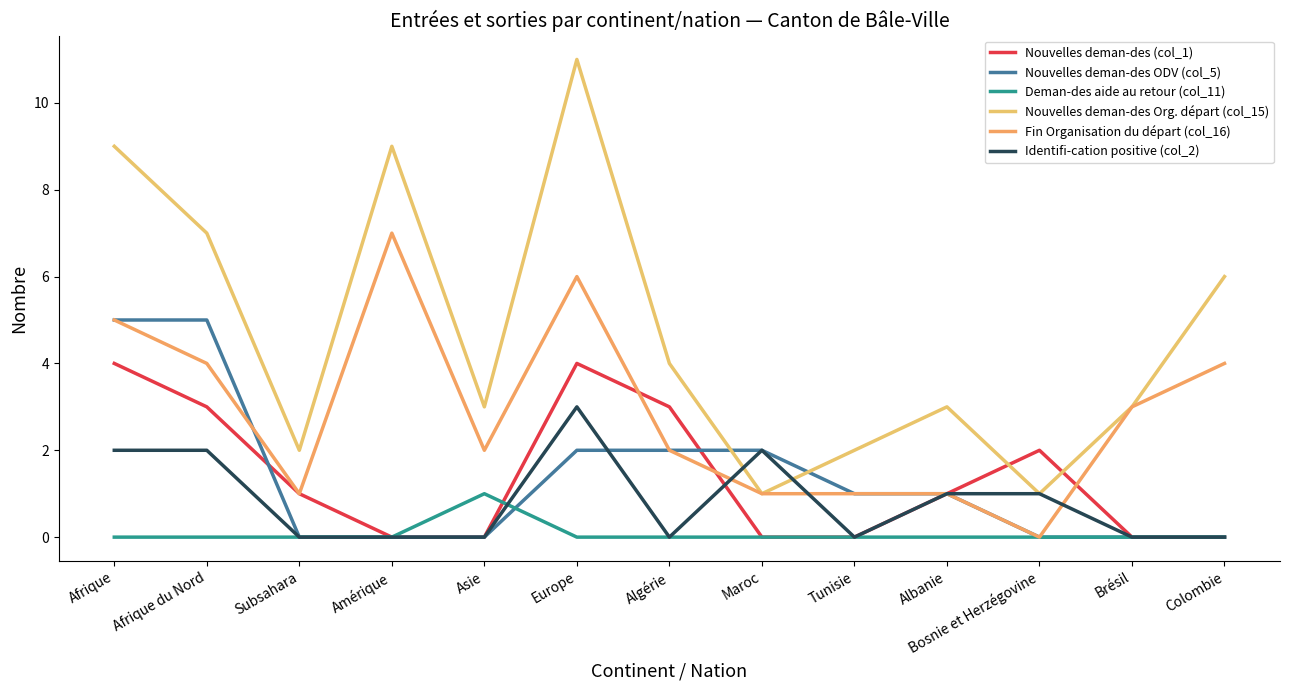

How many lines are shown in the chart?

6